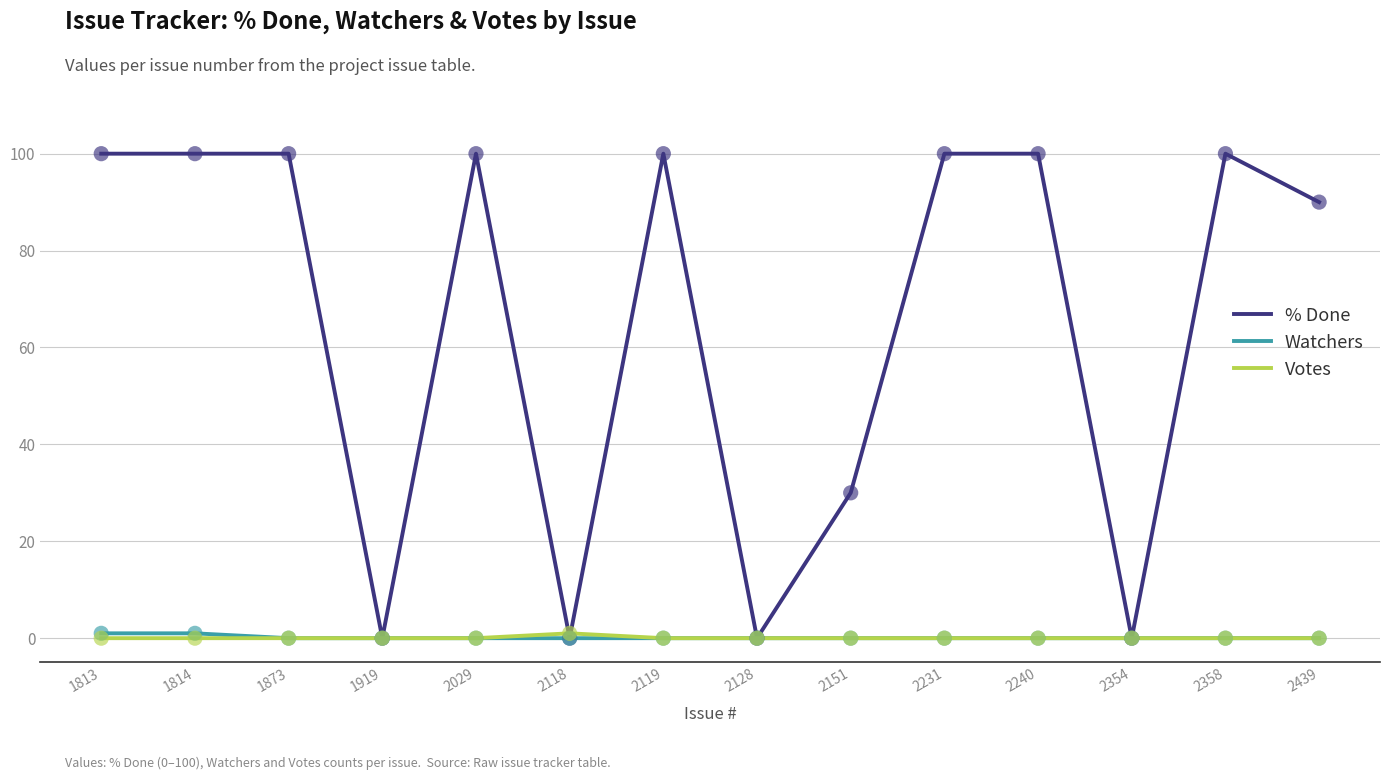

Which series has the largest total across all categories?

% Done